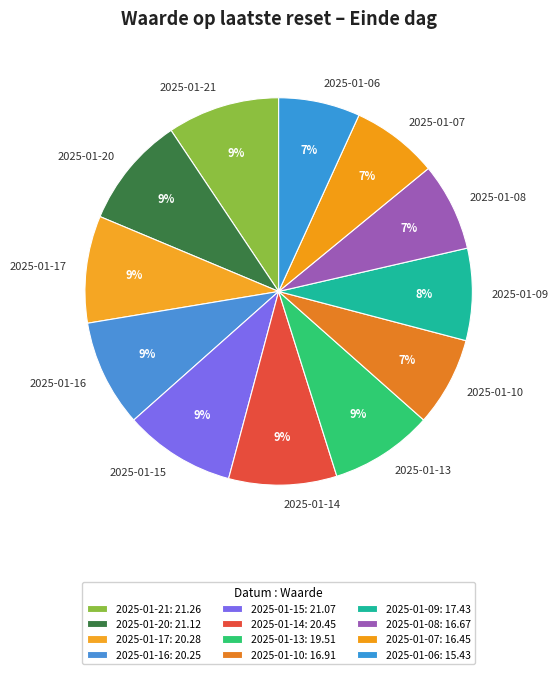

Combined, do 2025-01-17 and 2025-01-10 account for over 50%?

No